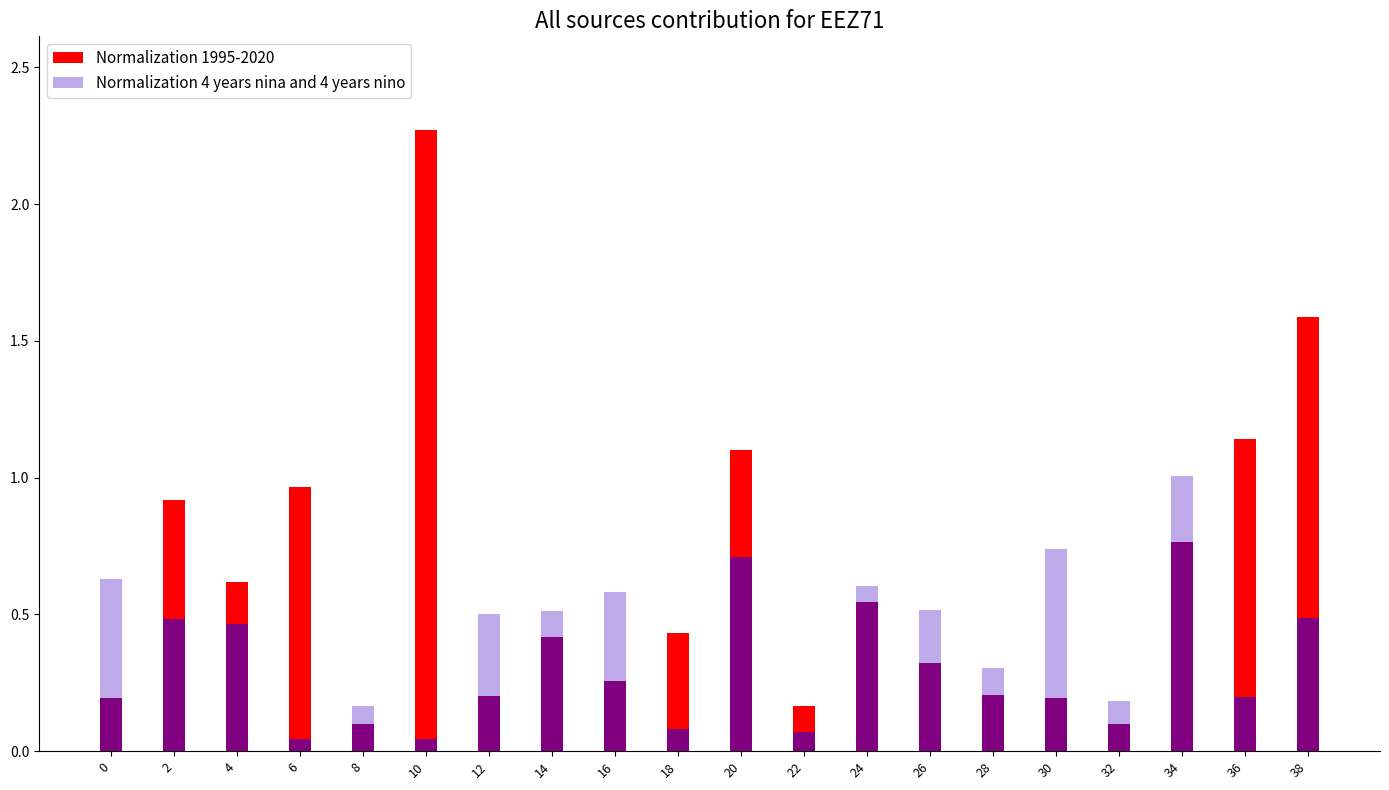

What is the difference between the second highest and minimum values in the Normalization 1995-2020 series?

1.5